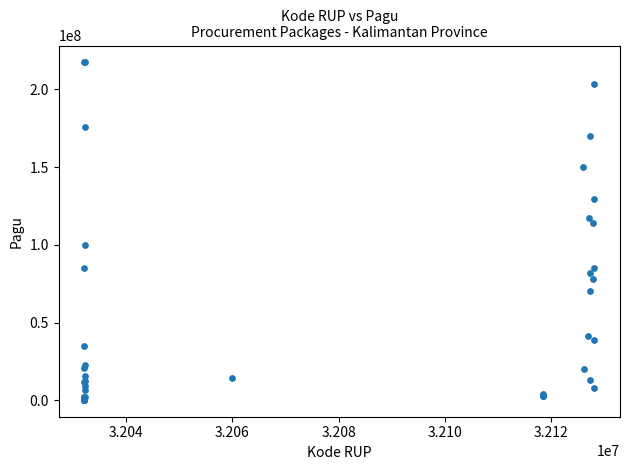

What Y value in the scatter plot is closest to 108830000?

114296000